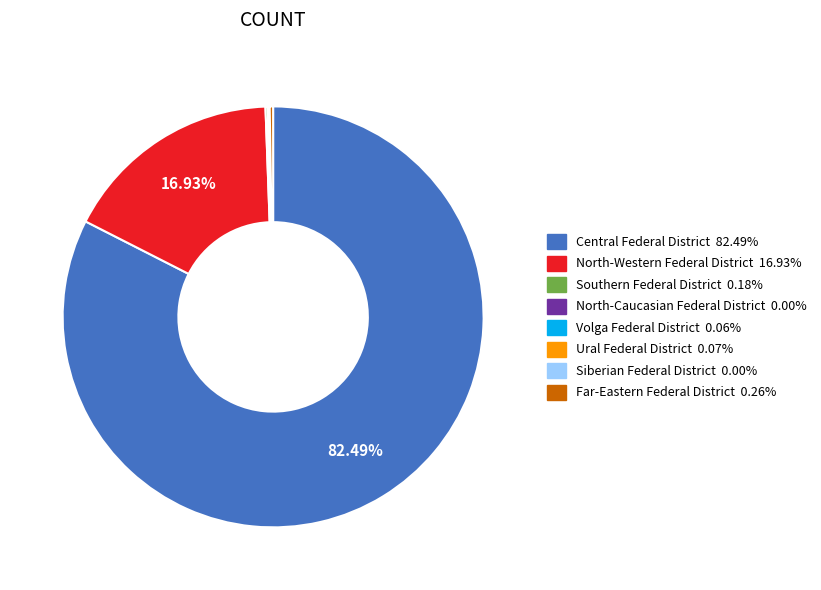

Which category has the biggest portion of the pie?

Central Federal District